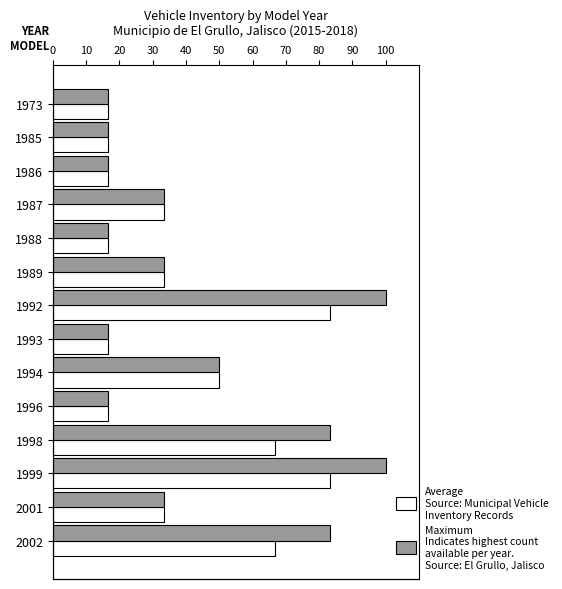

What position from the left is 100?

11